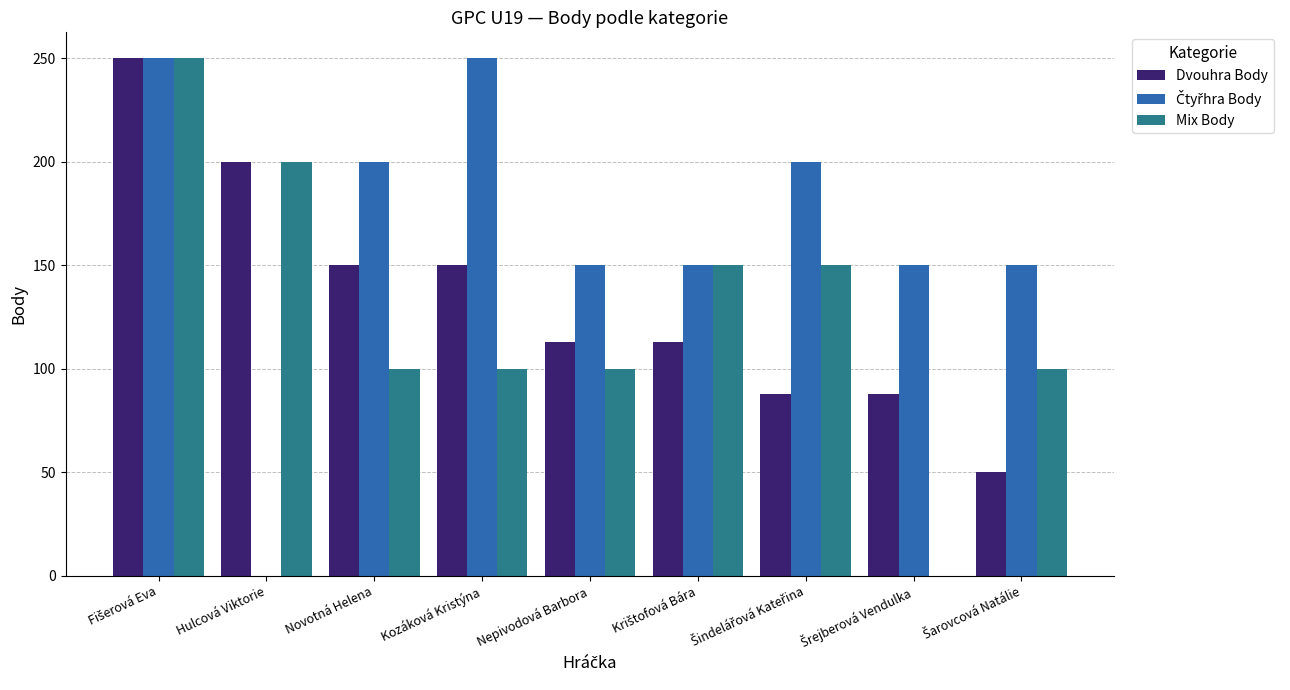

What is the highest value of the Dvouhra Body series?

250